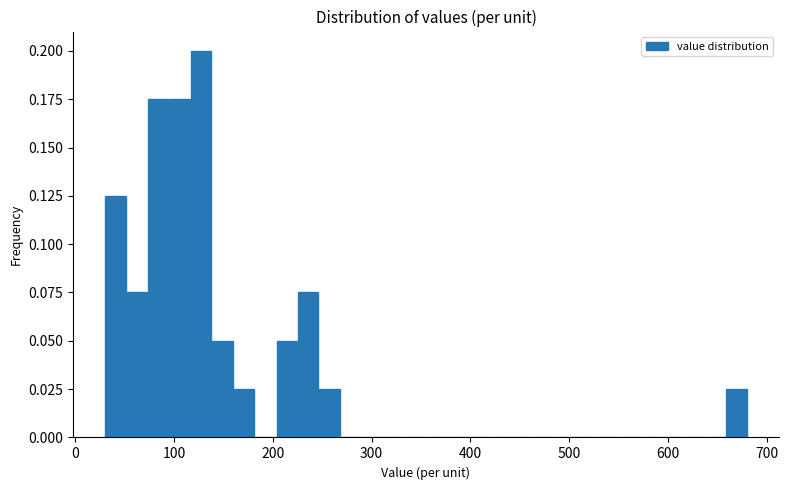

Around what value on the x-axis is the tallest bar? Give the approximate position of its centre, as read against the axis.

130